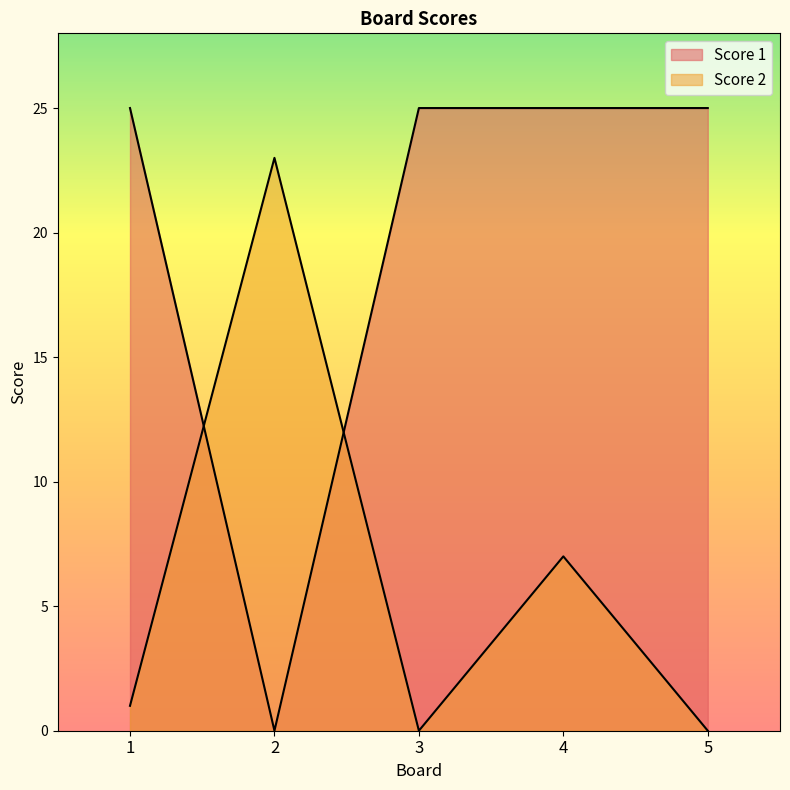

List the labels in order of Score 2 value, largest first.

2, 4, 1, 3, 5